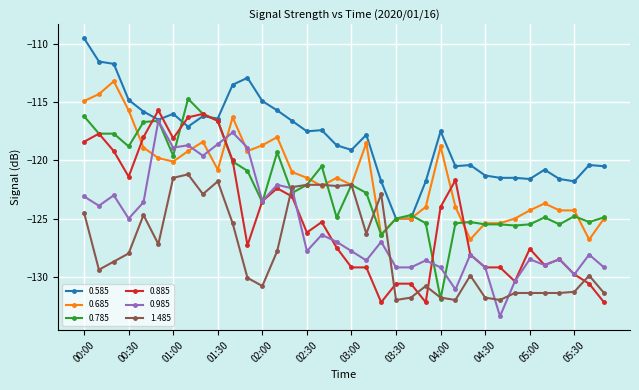

What is the maximum value for 0.585?

-109.5